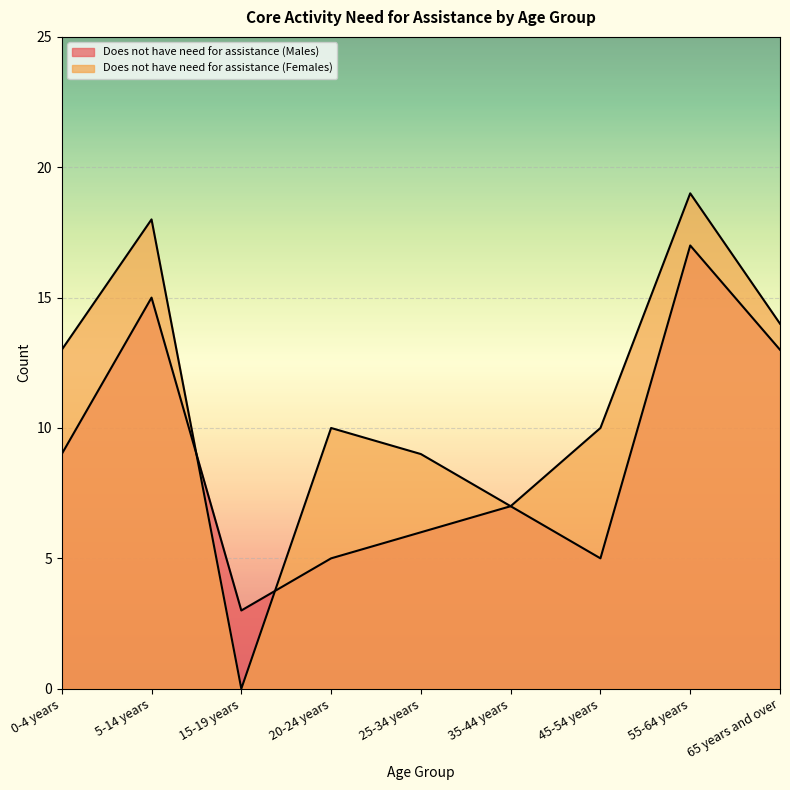

Rank the series by their average value, from lowest to highest.

Does not have need for assistance (Males), Does not have need for assistance (Females)